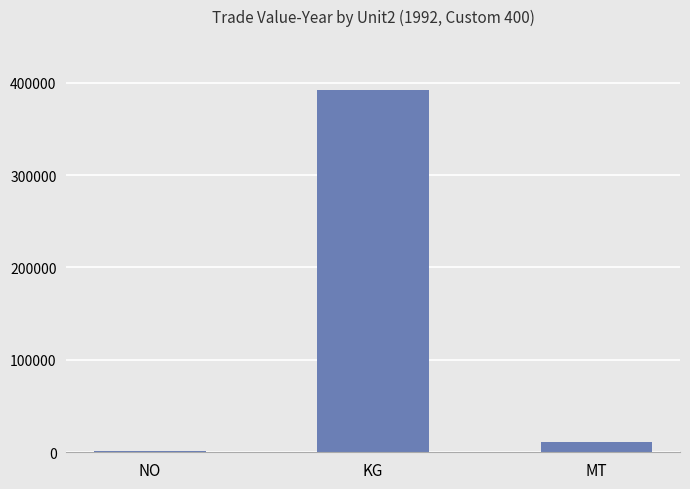

What is the average value?

134971